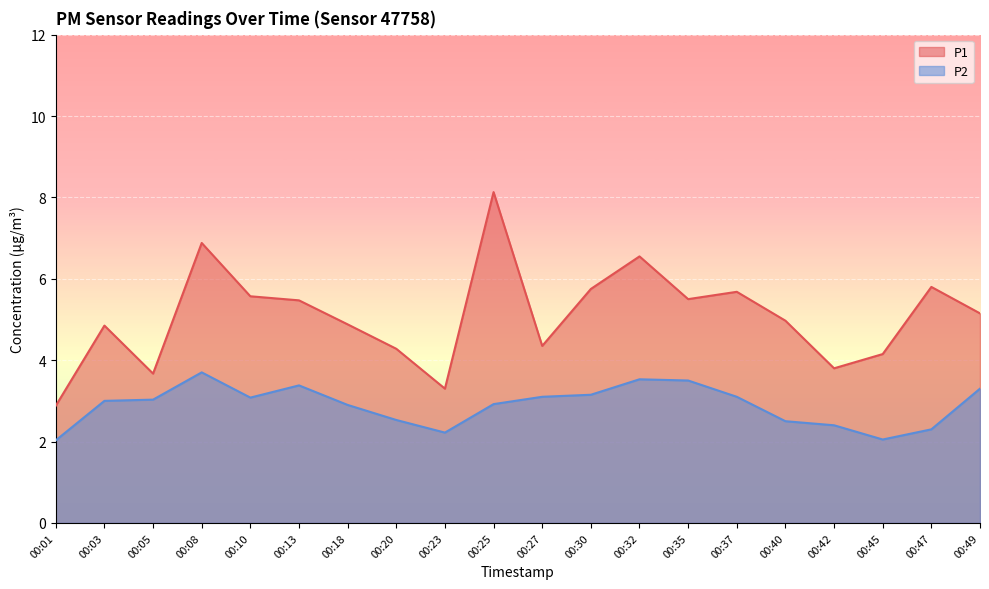

How many interior local valleys does the P2 series have?

3